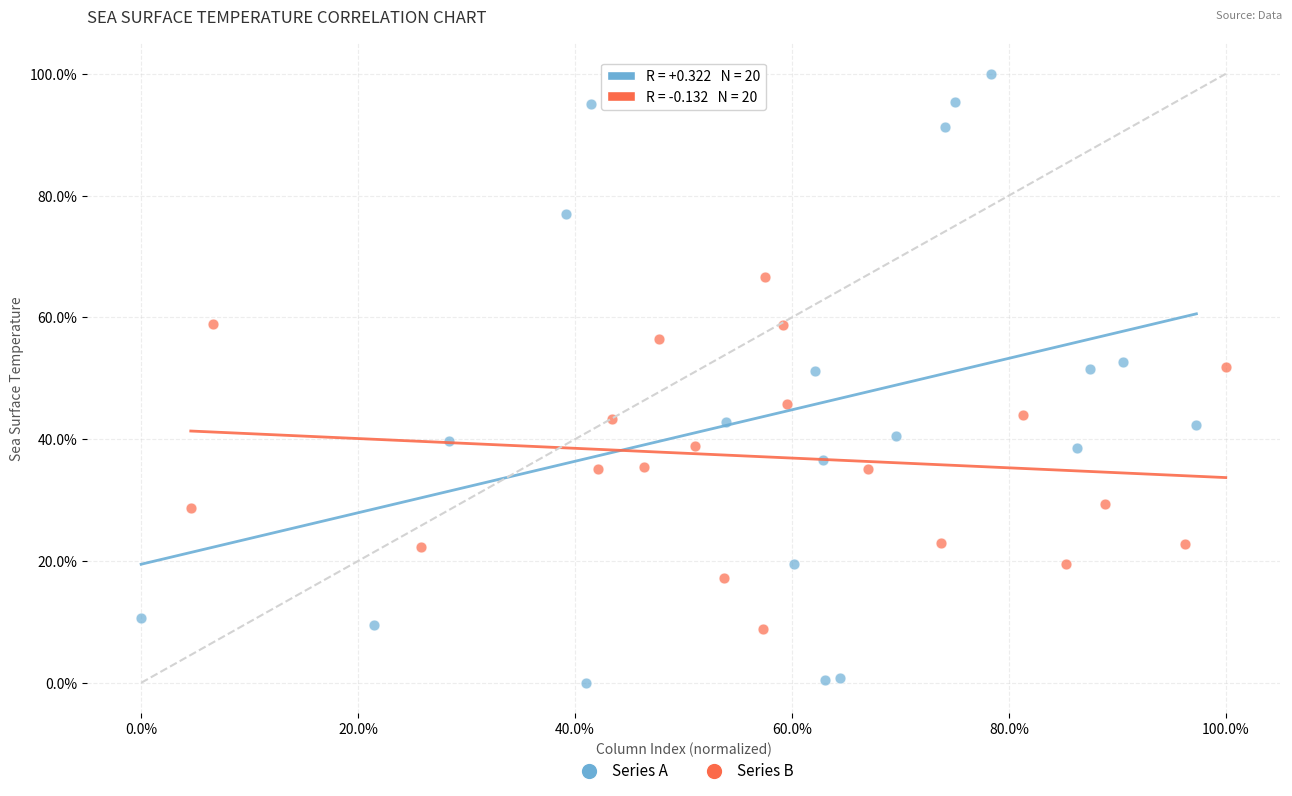

Which series contains the highest Y value?

Series A